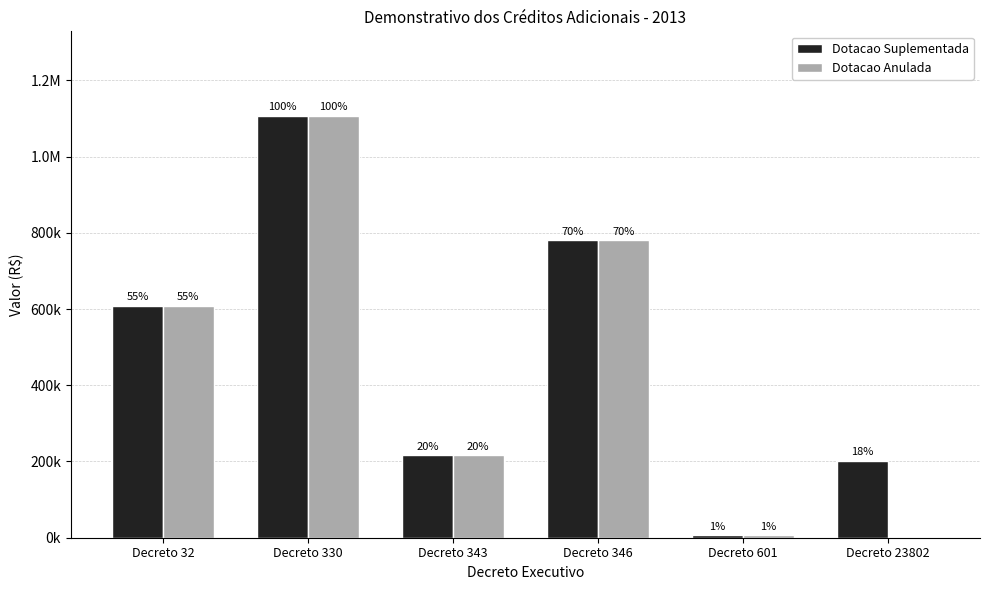

Reading left to right, what are all the values shown in this chart?

Dotacao Suplementada: Decreto 32=608000.0	Decreto 330=1107183.3	Decreto 343=216000.0	Decreto 346=780000.0	Decreto 601=6000.0	Decreto 23802=202411.3
Dotacao Anulada: Decreto 32=608000.0	Decreto 330=1107183.3	Decreto 343=216000.0	Decreto 346=780000.0	Decreto 601=6000.0	Decreto 23802=0.0